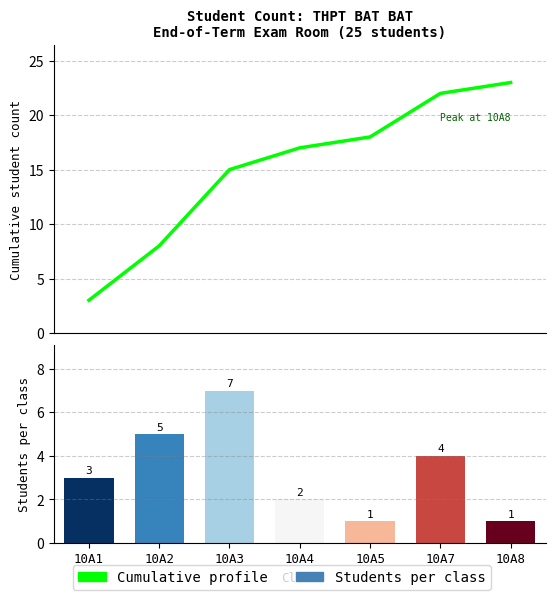

What are all the series names shown in the legend?

Cumulative profile, Students per class